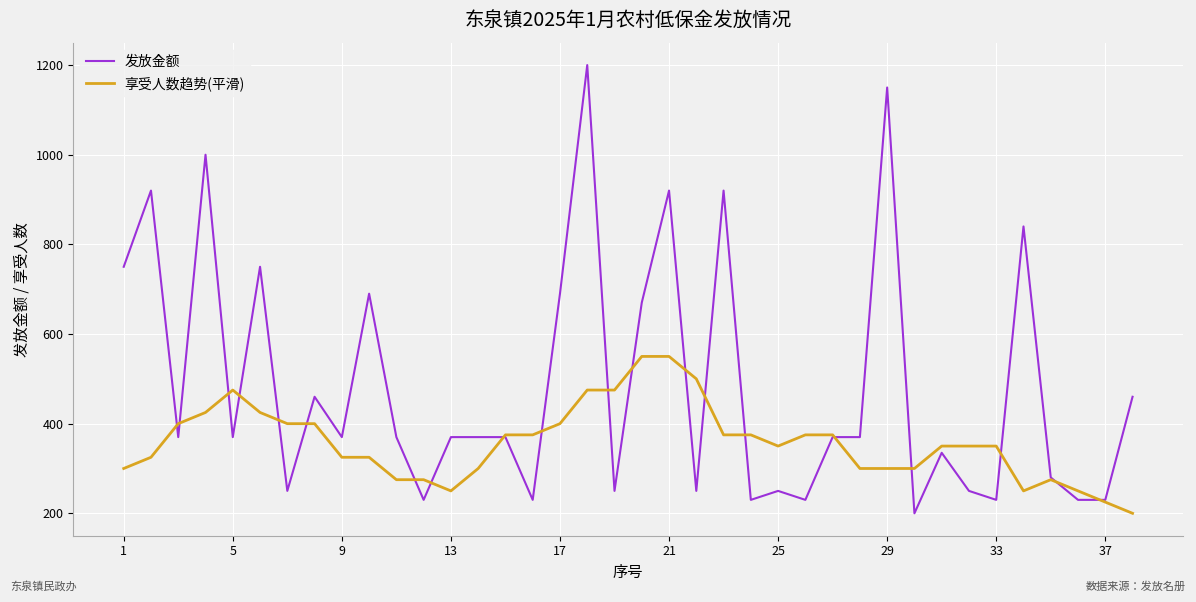

What is the maximum value shown in the chart?

1200.0